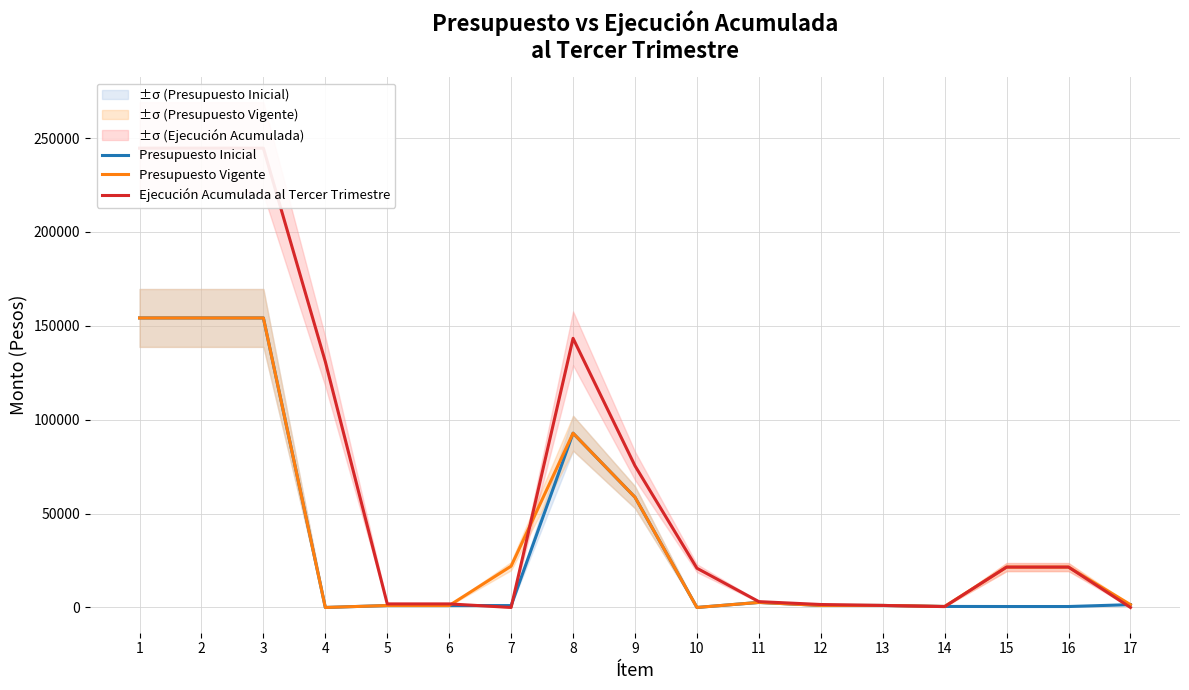

True or false: Presupuesto Inicial has more than 2 points higher than both neighbors.

False